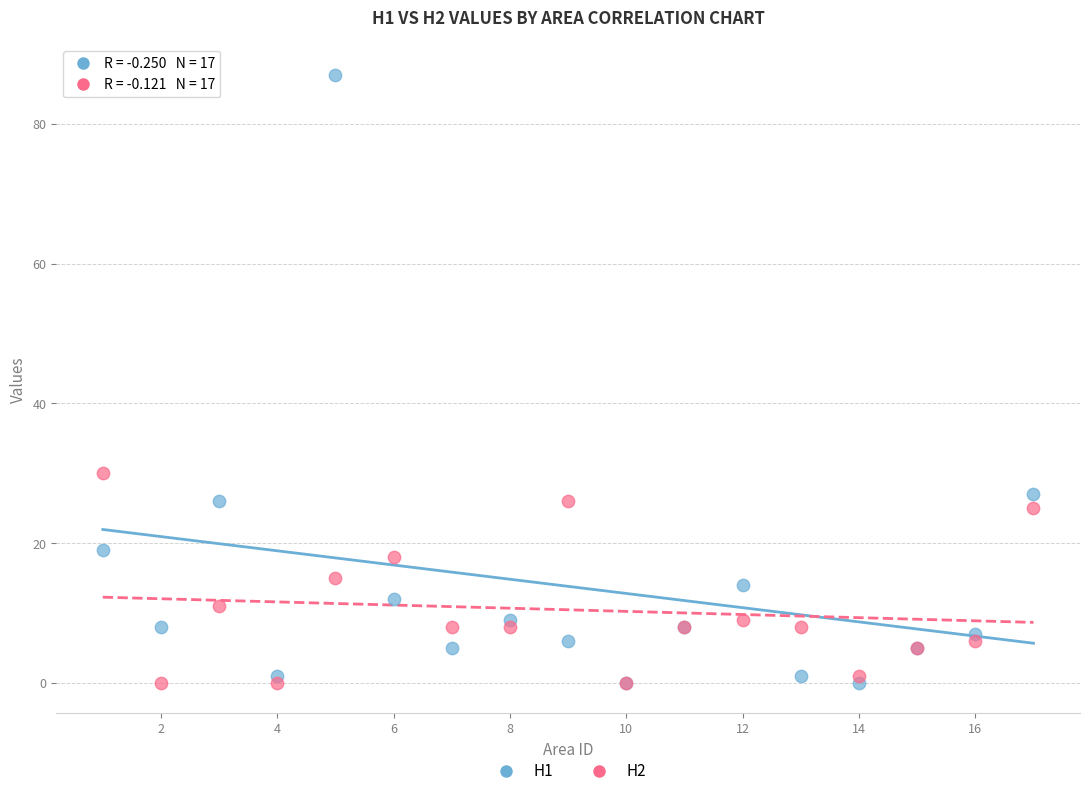

Across all series, what Y value is closest to 43?

30